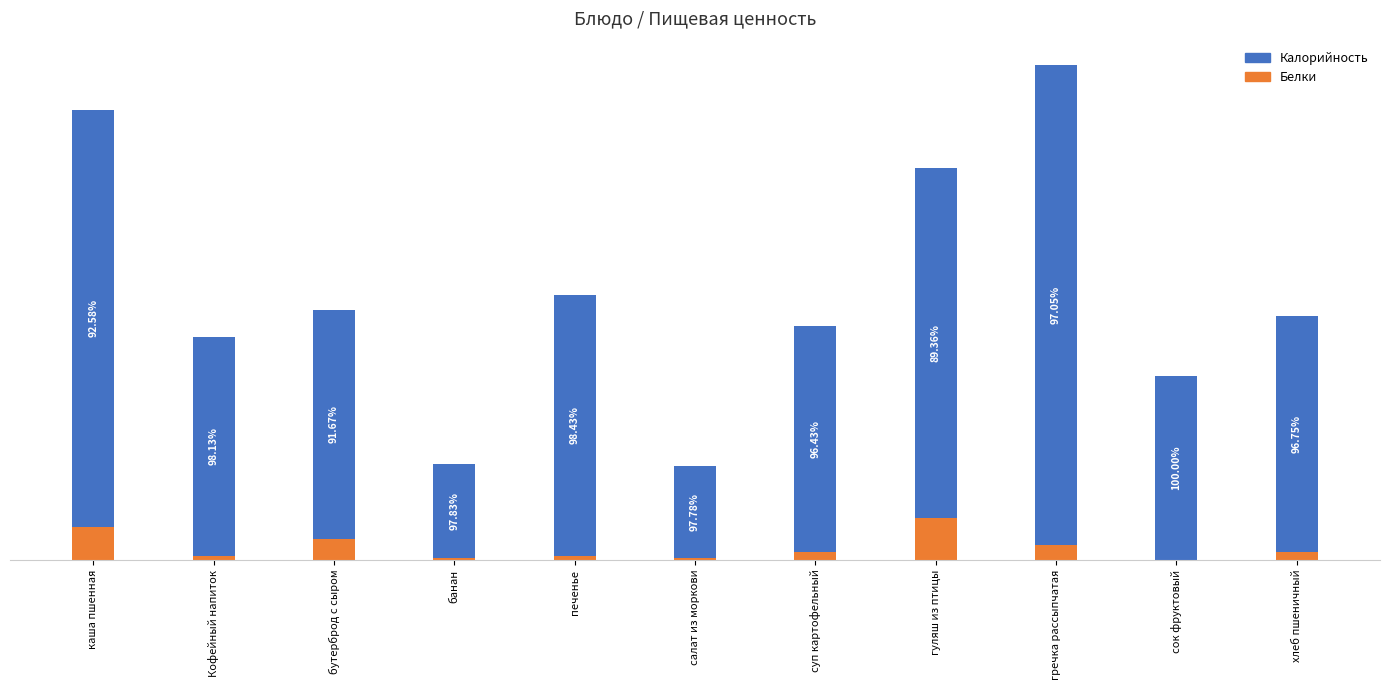

At which label is Белки closest to 10?

бутерброд с сыром